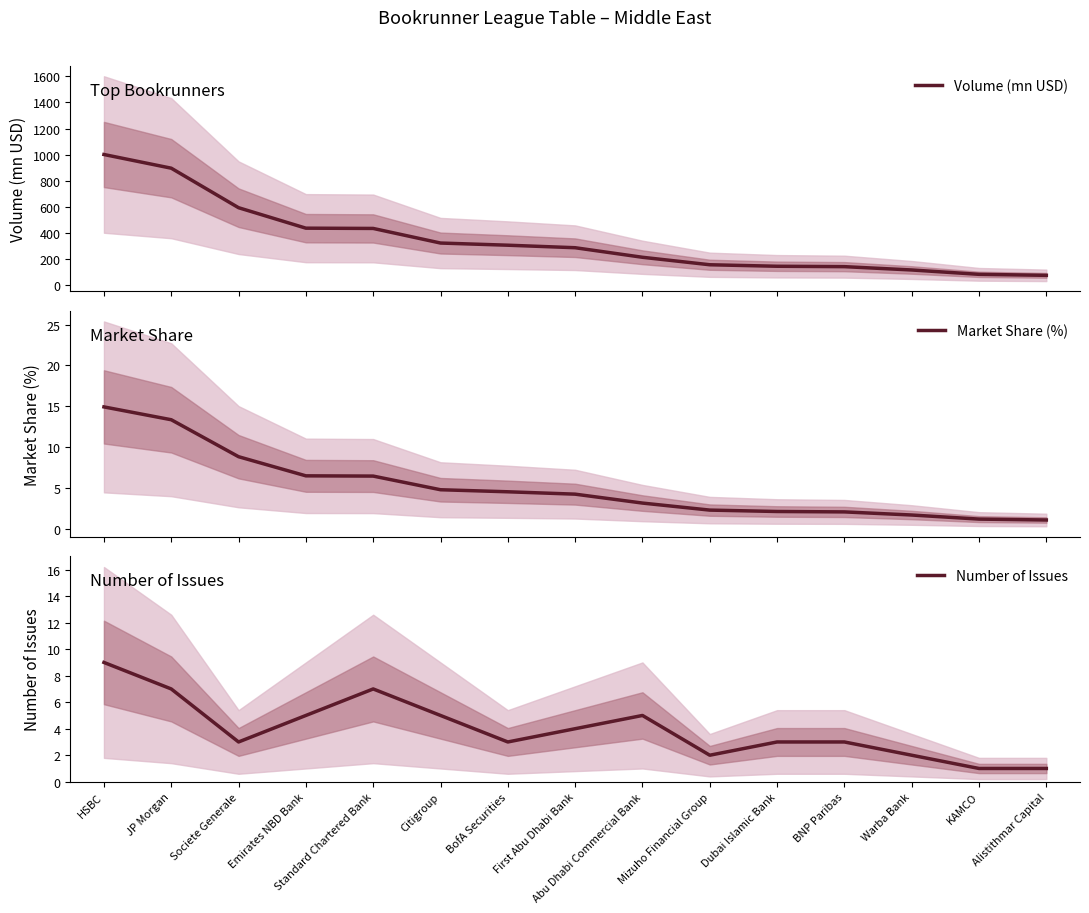

Where does the Market Share (%) series first go above 4?

HSBC